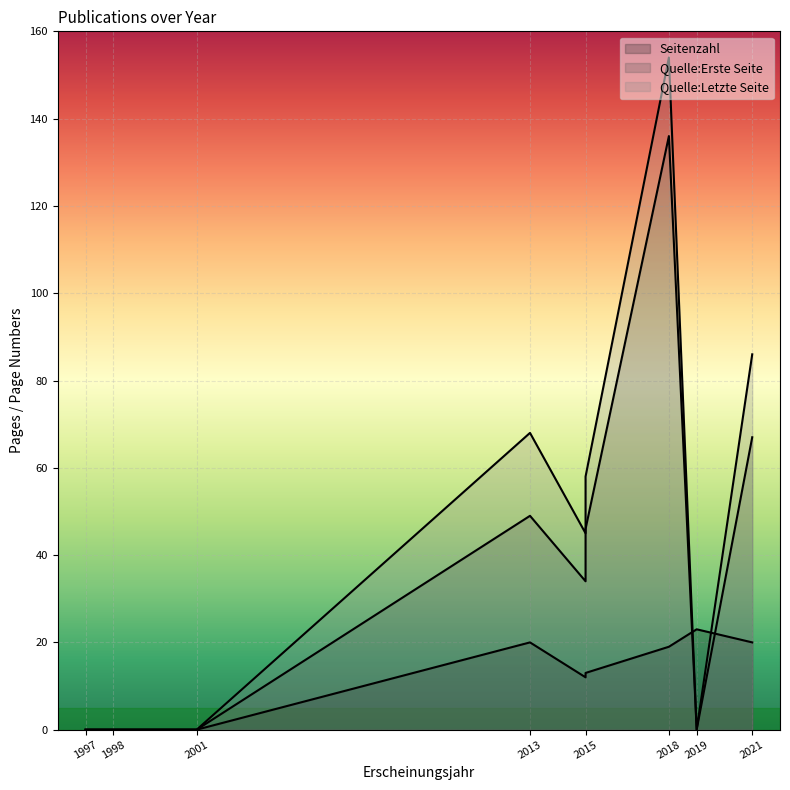

Is the value of Quelle:Erste Seite at 2019 greater than the value of Quelle:Letzte Seite at 2013?

No